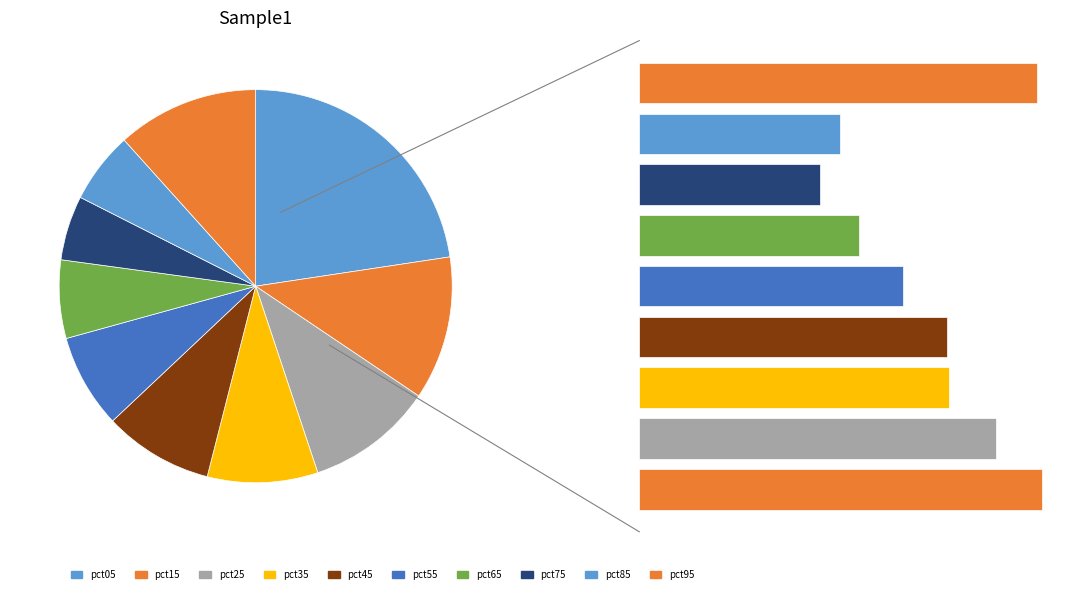

Is there any slice that represents more than half of the pie?

No